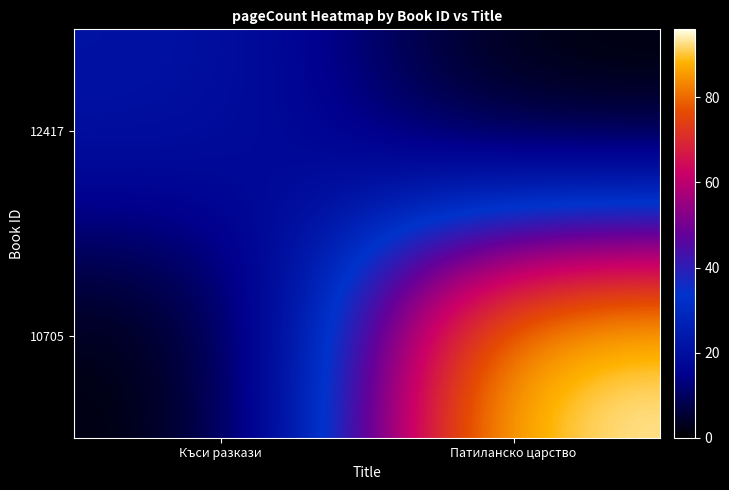

Reading left to right, what are all the values shown in this chart?

12417: Къси разкази=22	Патиланско царство=0
10705: Къси разкази=0	Патиланско царство=96